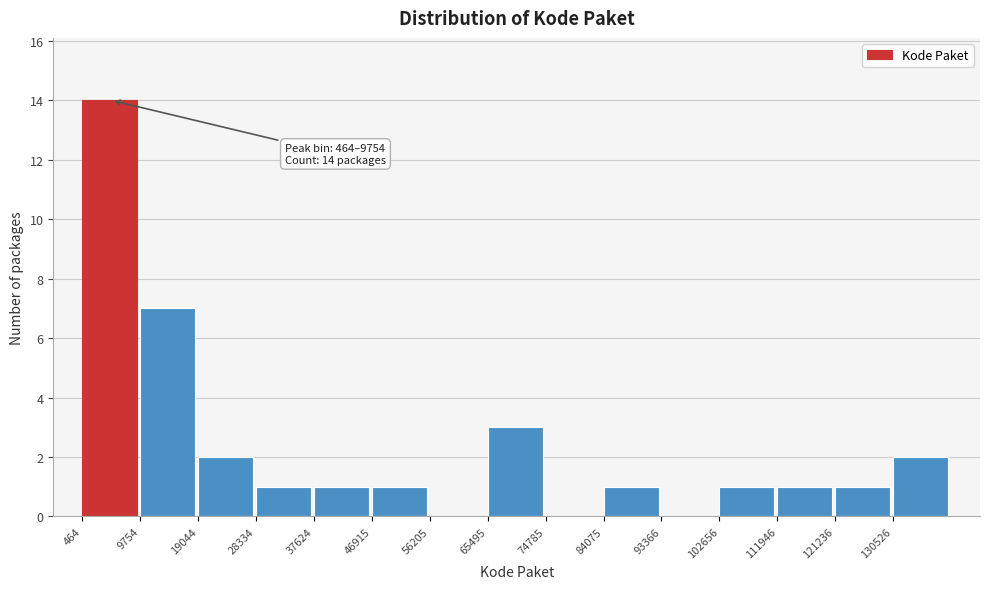

Over which range of the x-axis is the bar tallest?

0 to 10000